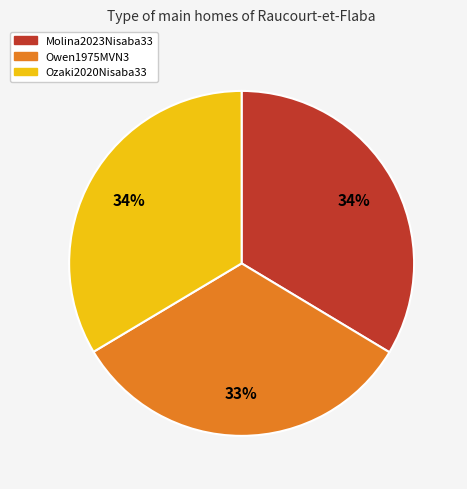

Is Ozaki2020Nisaba33 the majority of the pie?

No